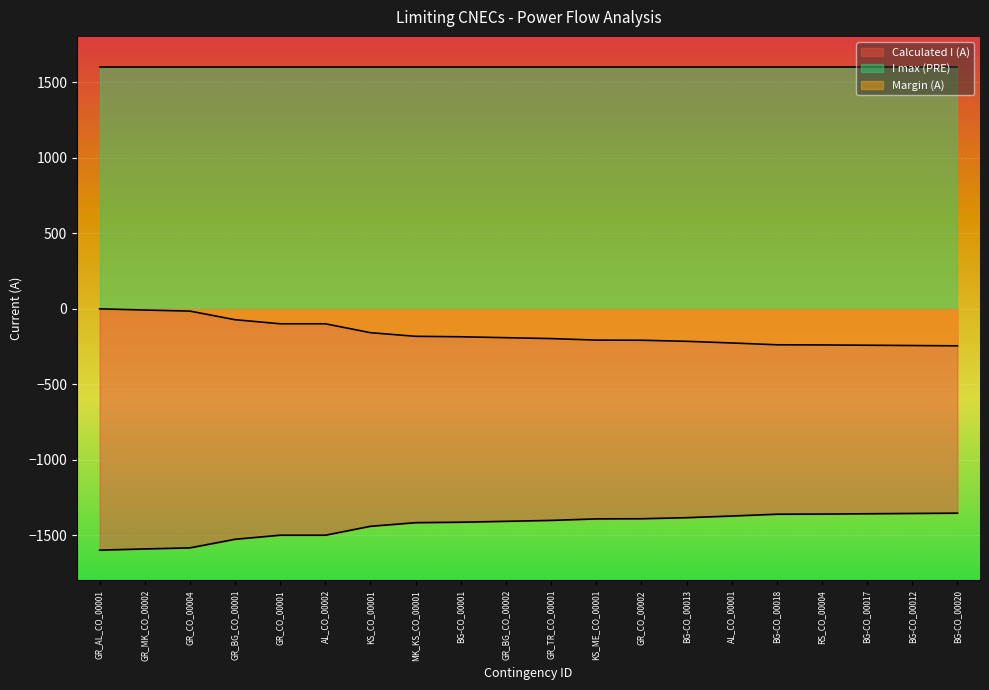

True or false: Calculated I (A) has more than 0 interior local peaks.

False